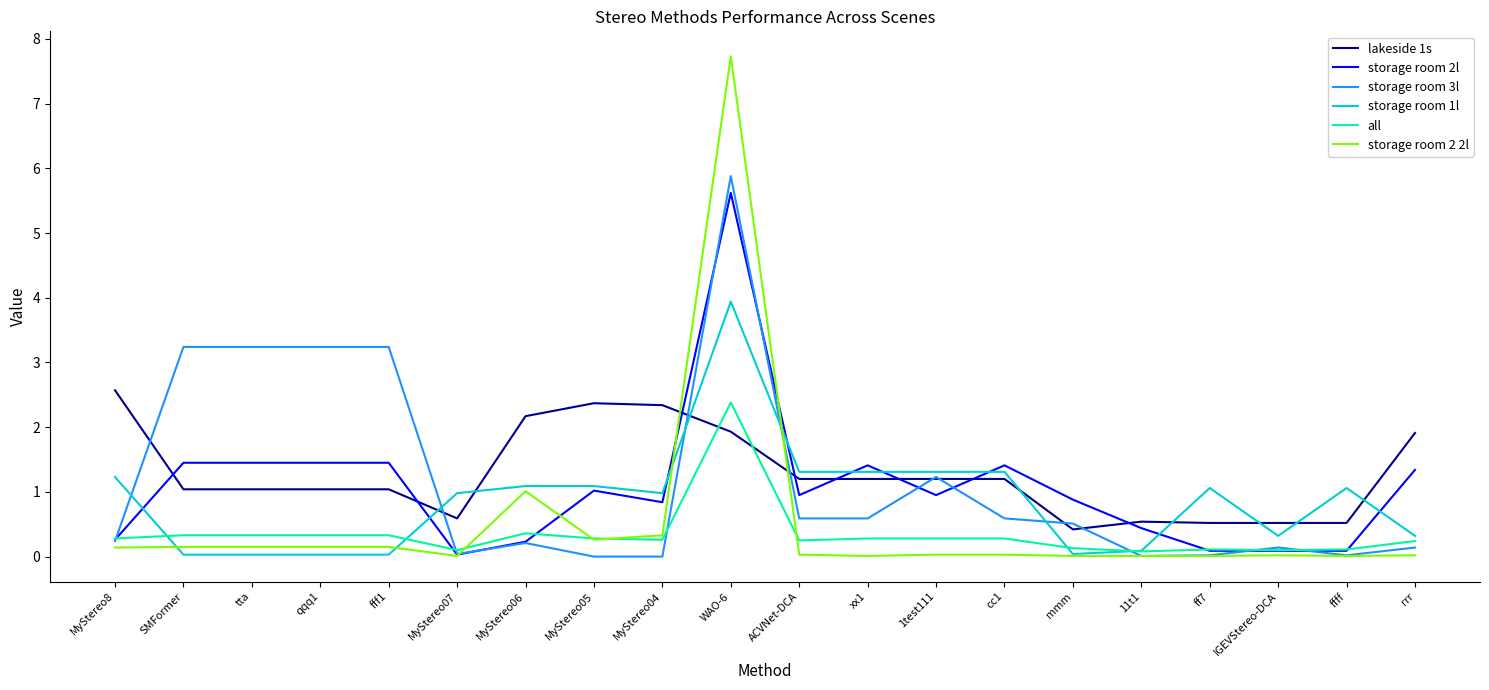

Which category has the highest value in the storage room 2l series?

WAO-6